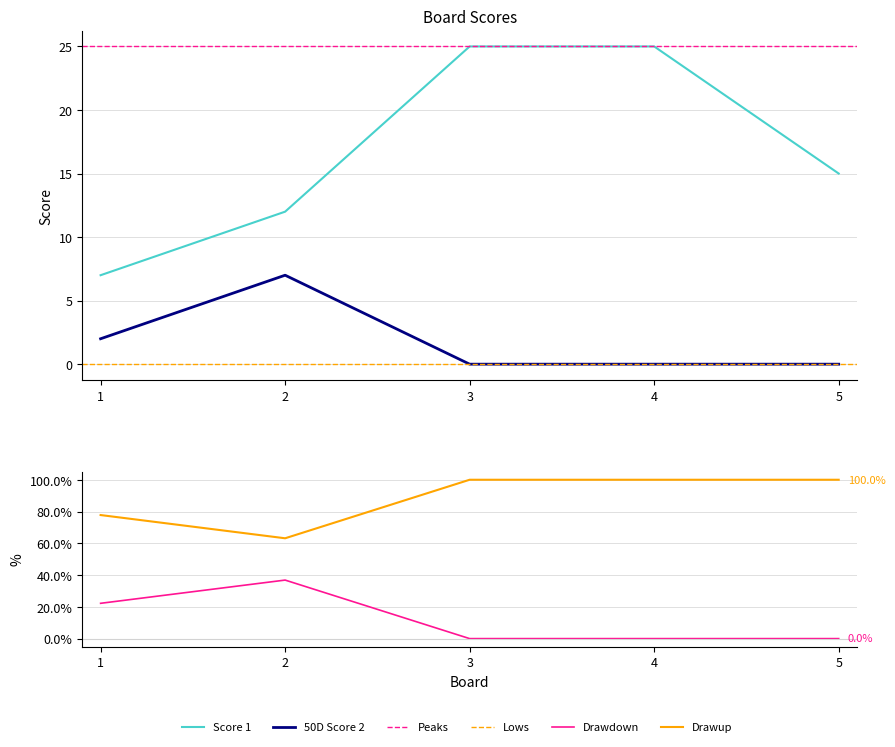

What is the value of the Score 1 point at the 1st from the left?

7